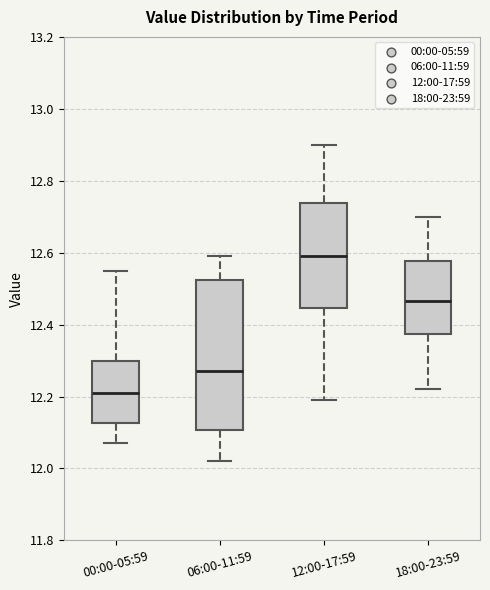

Reading left to right, read every box against the y-axis: the position of its median line, the range the box covers, and the ends of its whiskers. The values are not printed on the chart, so give them approximately, as read against the axis.

00:00-05:59: median 12.22, box 12.12 to 12.30, whiskers 12.08 to 12.56
06:00-11:59: median 12.28, box 12.10 to 12.52, whiskers 12.02 to 12.60
12:00-17:59: median 12.60, box 12.44 to 12.74, whiskers 12.20 to 12.90
18:00-23:59: median 12.46, box 12.38 to 12.58, whiskers 12.22 to 12.70